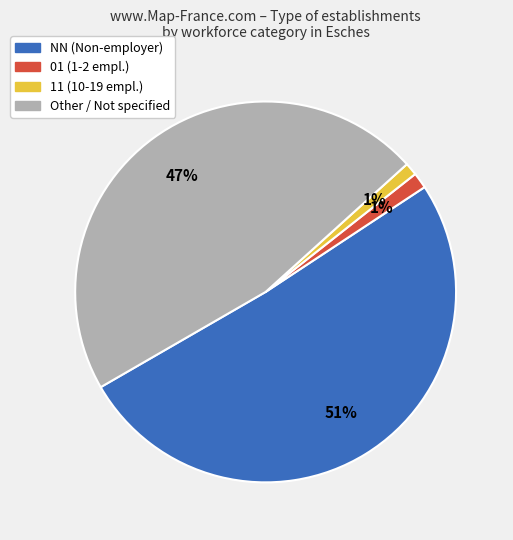

Is the sum of Other / Not specified and NN (Non-employer) greater than half?

Yes